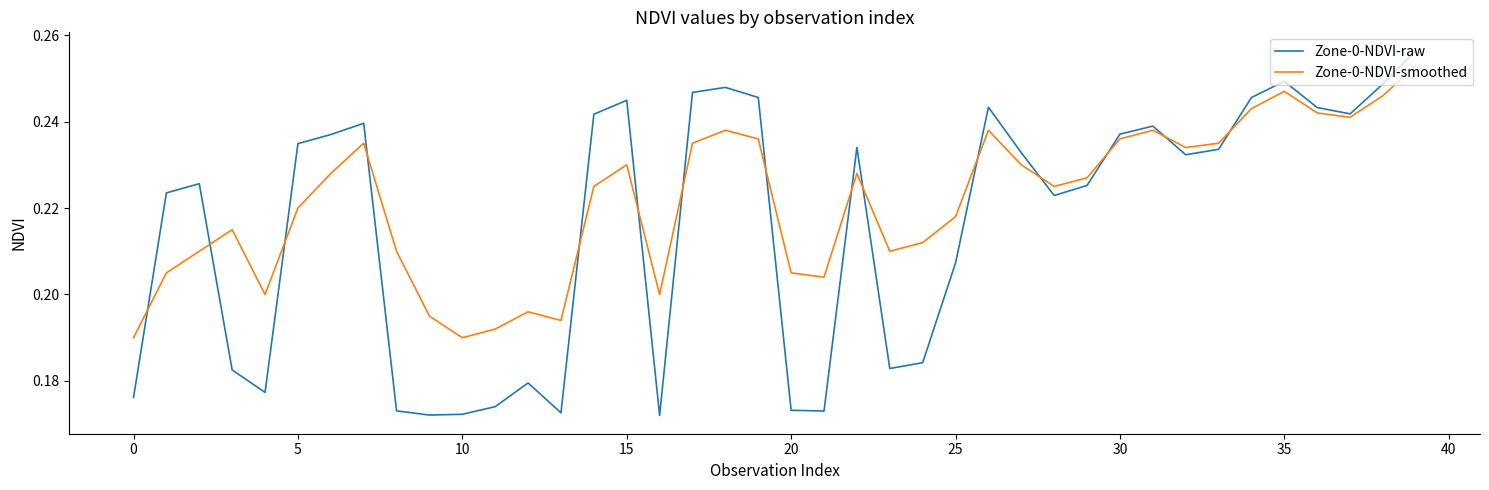

At which category does the chart reach its peak across all series?

39